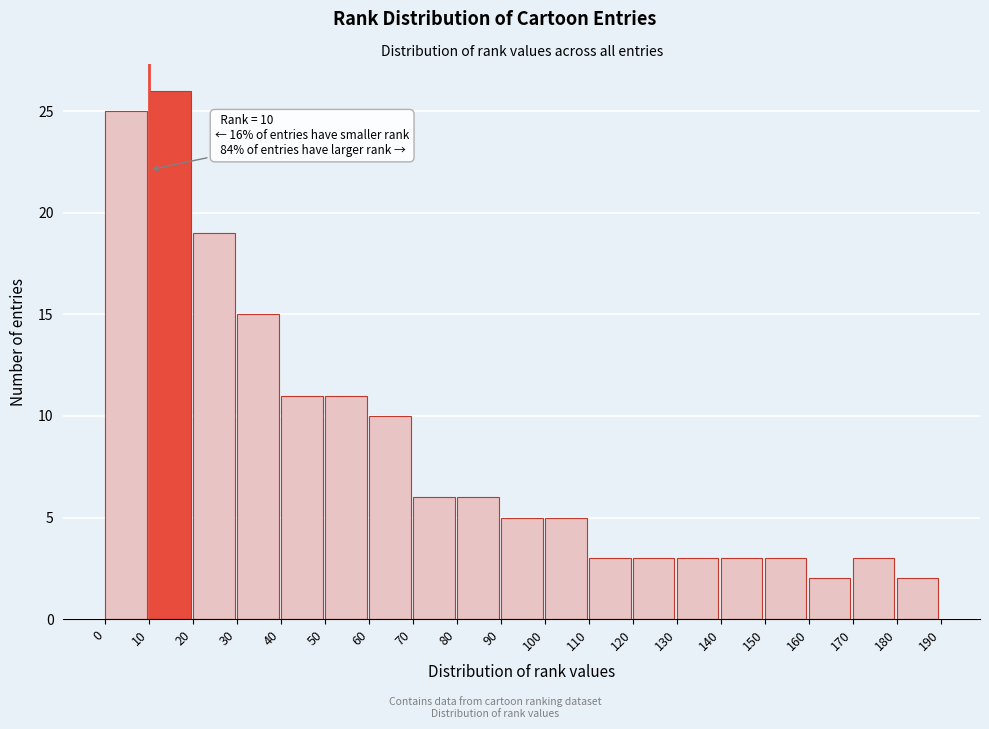

Which range on the x-axis has the tallest bar?

10 to 20